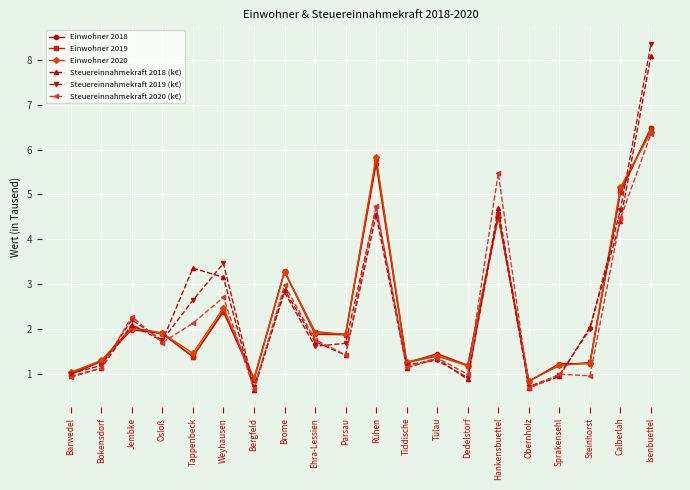

Which series has the largest range (max minus min)?

Steuereinnahmekraft 2019 (k€)